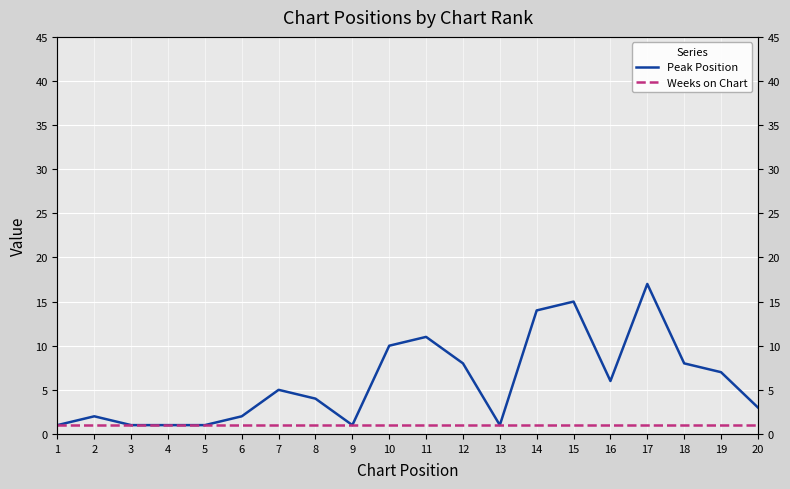

True or false: Peak Position has more than 0 interior local peaks.

True